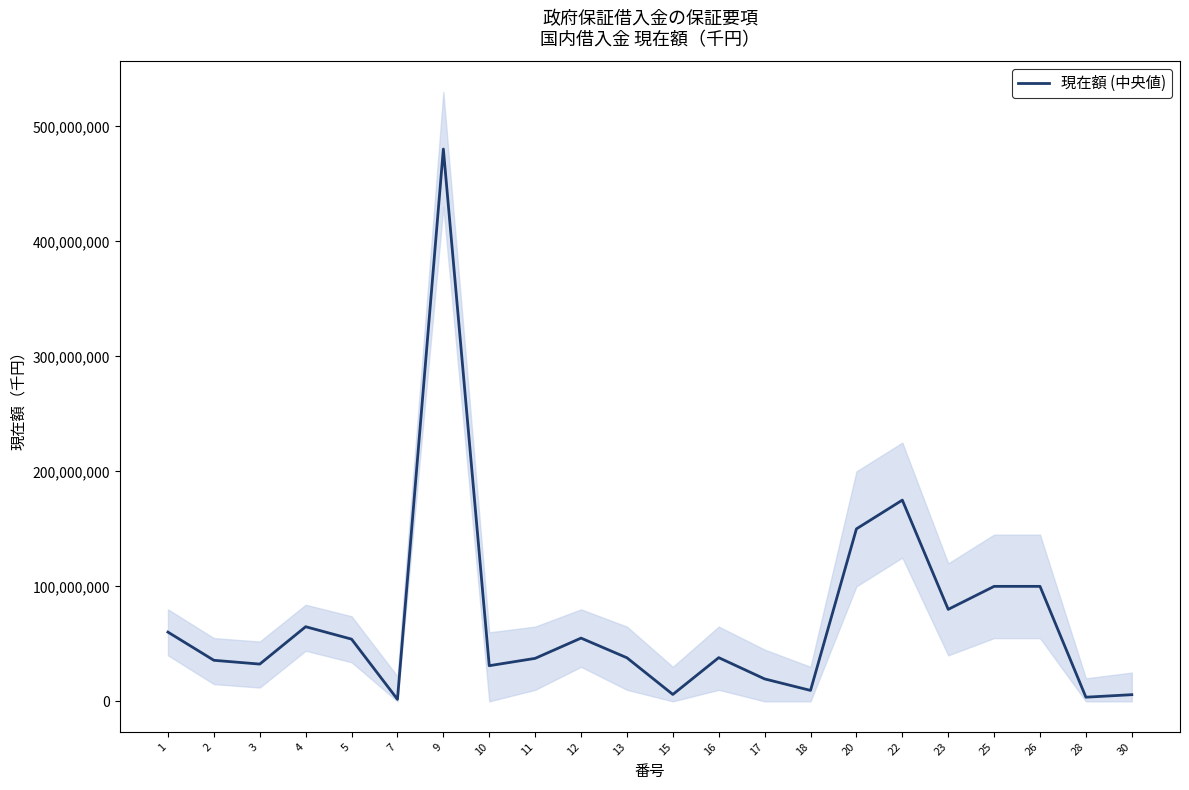

Which category has the lowest value across all series?

7